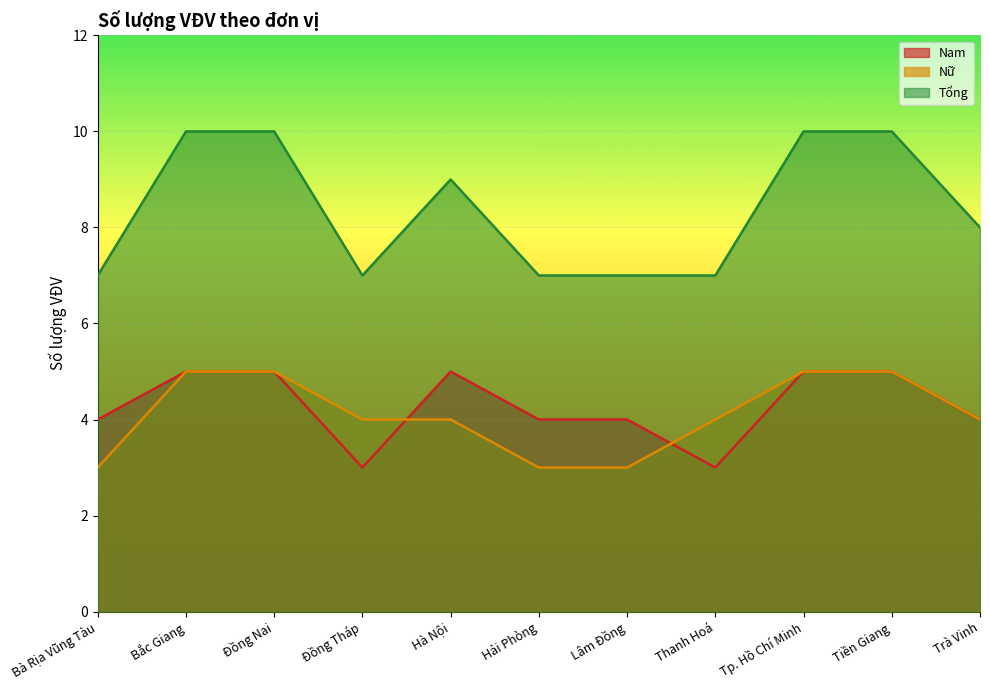

Which series ends up on top after the final intersection of Nam and Nữ?

Nữ